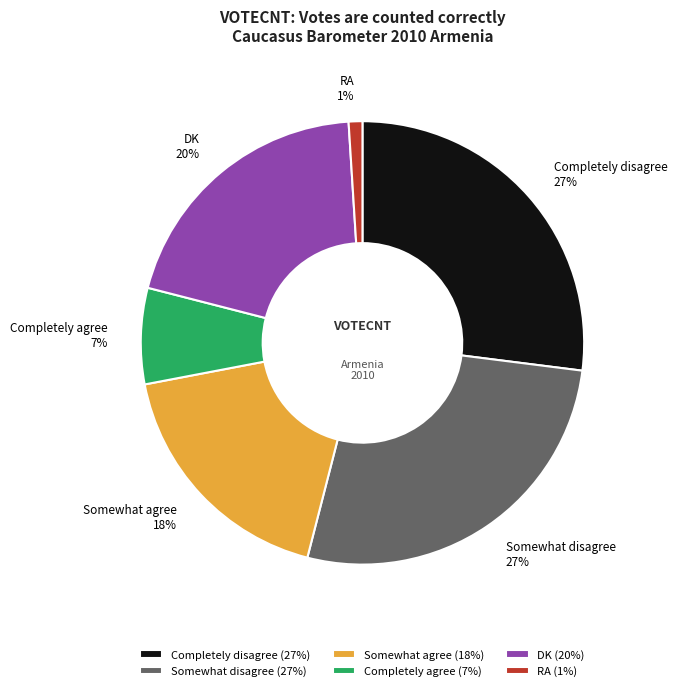

To the nearest percent, what is the combined percentage of Somewhat agree and DK?

38%